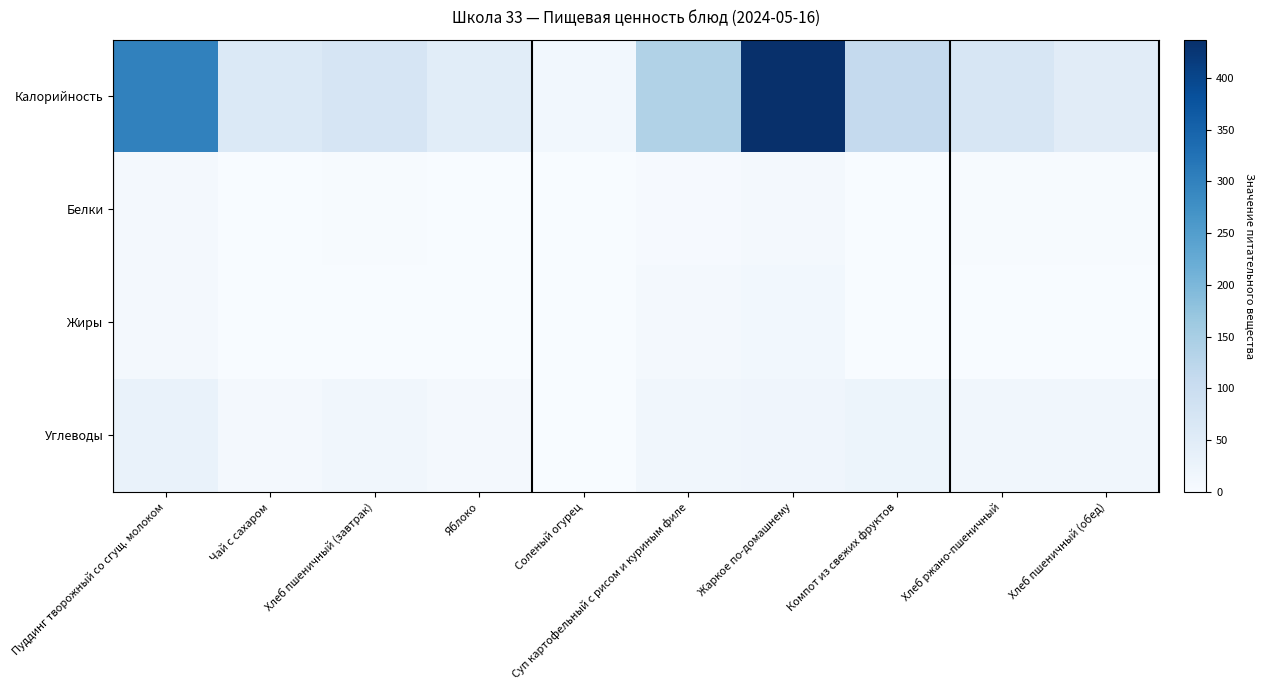

At which category is the sum across all series the highest?

Жаркое по-домашнему